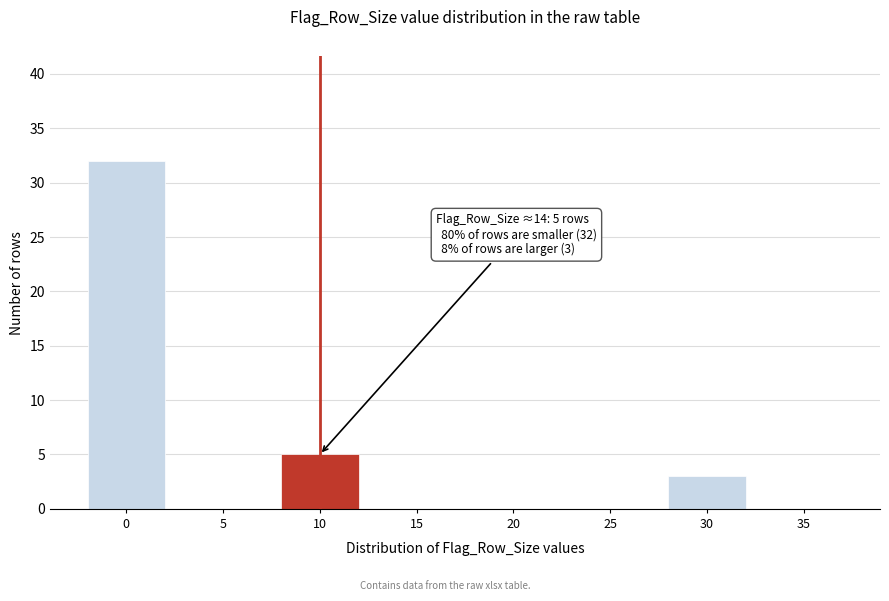

Reading left to right, extract all data points from this chart.

0=32	5=0	10=5	15=0	20=0	25=0	30=3	35=0